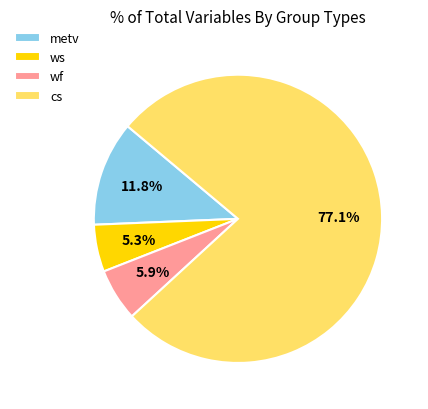

Between metv and ws, which is larger?

metv